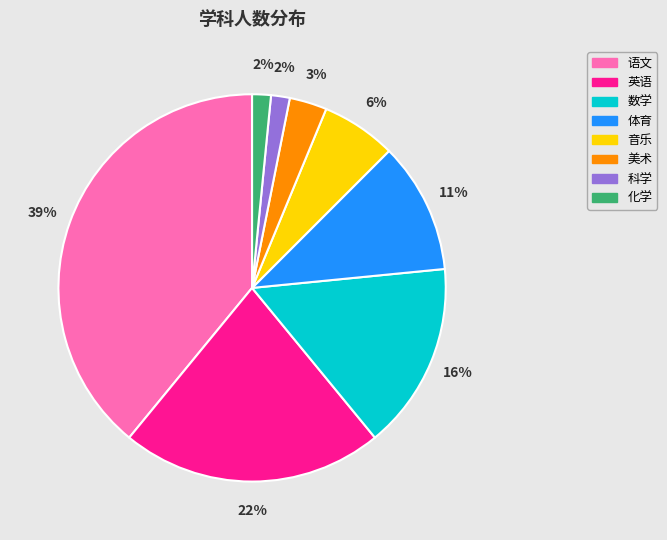

Combined, do 音乐 and 美术 account for over 50%?

No